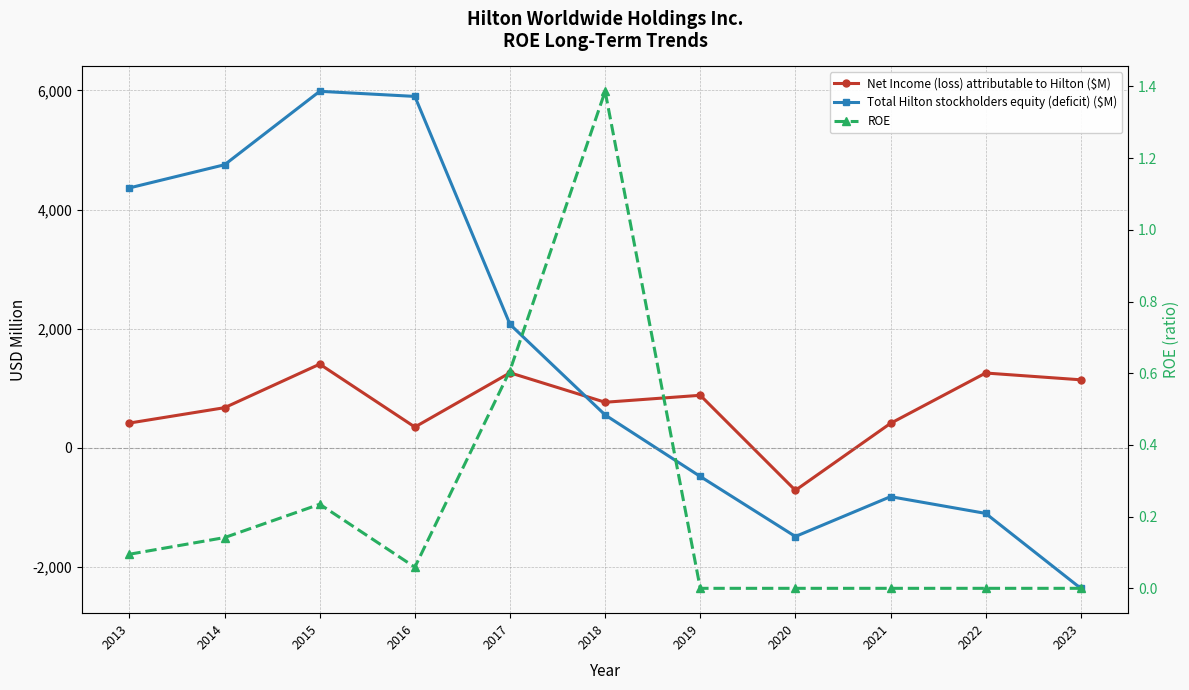

True or false: Total Hilton stockholders equity (deficit) ($M) has a value of -1670.6 at 2022.

False